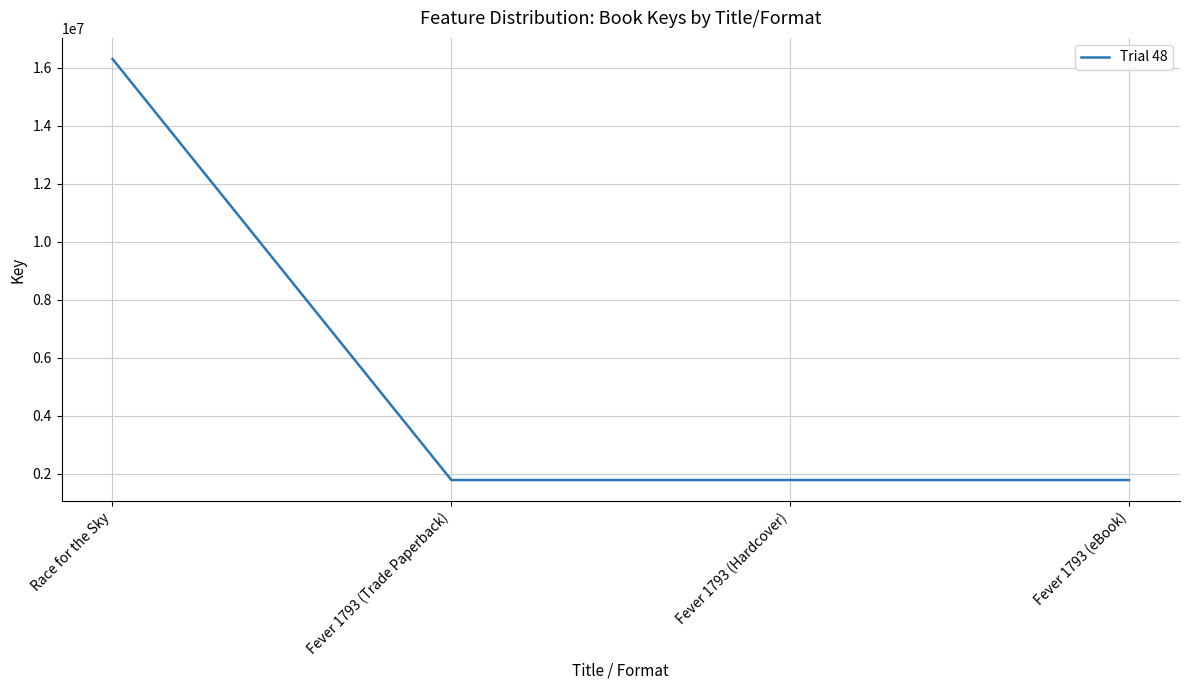

What position from the left is Fever 1793 (Hardcover)?

3